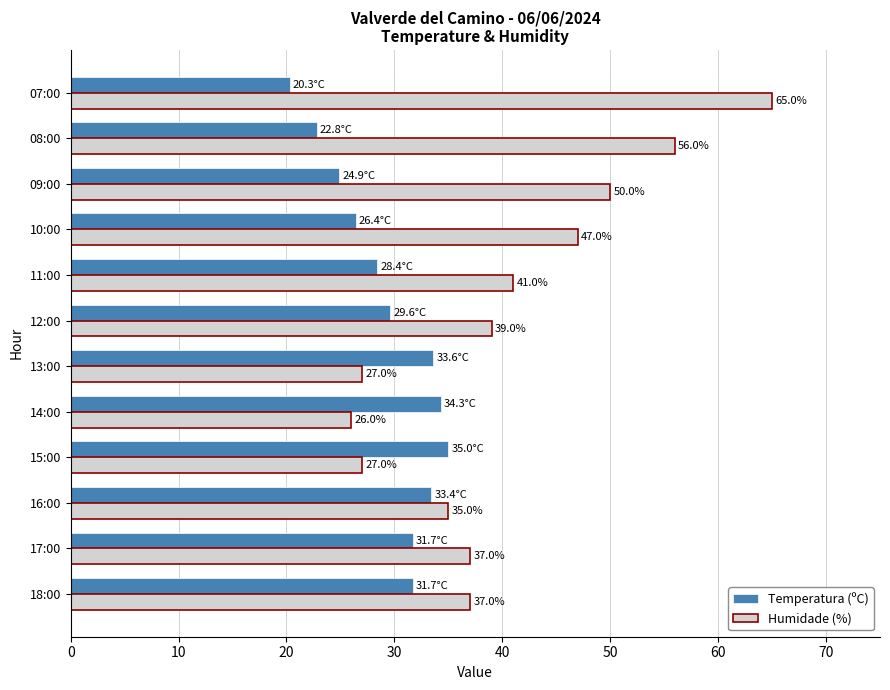

At which category is the sum across all series the highest?

07:00